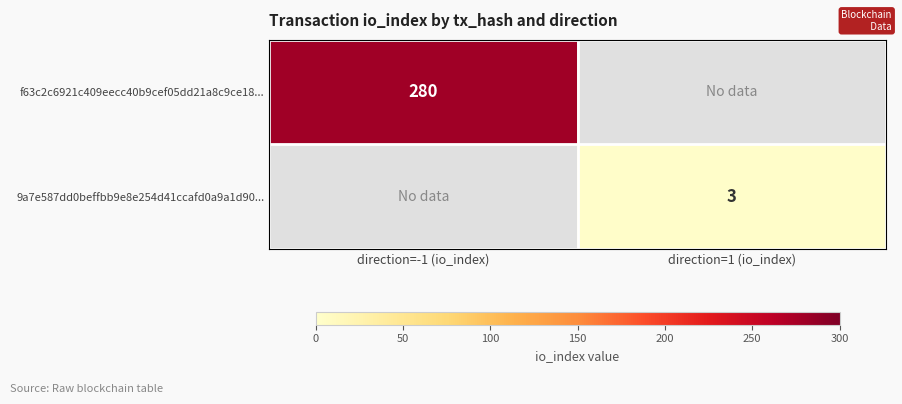

The f63c2c6921c409eecc40b9cef05dd21a8c9ce18... series shows 280 at direction=-1 (io_index). True or false?

True